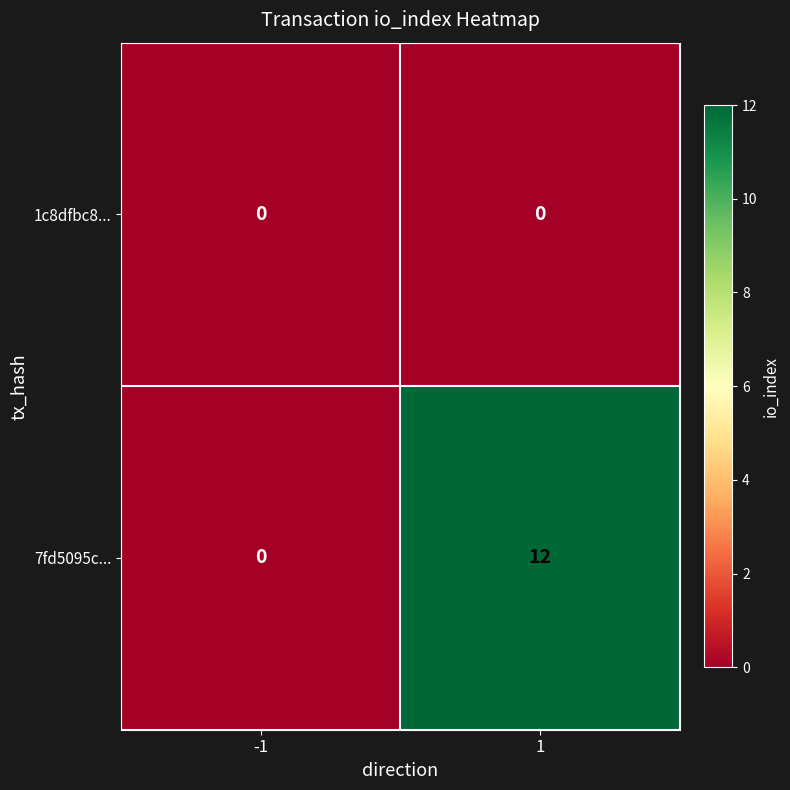

The 7fd5095c... series shows 4 at 1. True or false?

False